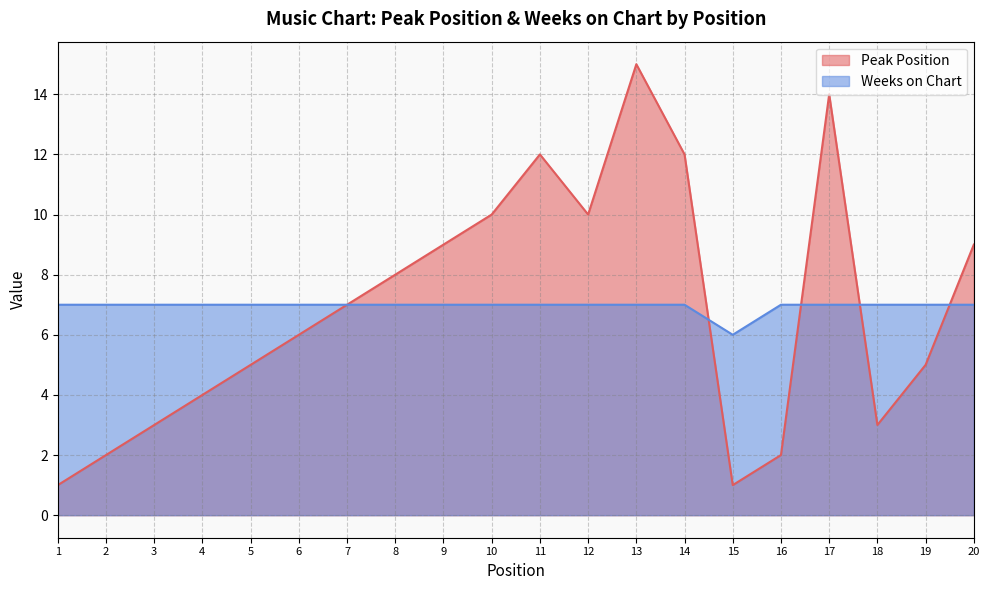

How many data points does each series have?

20